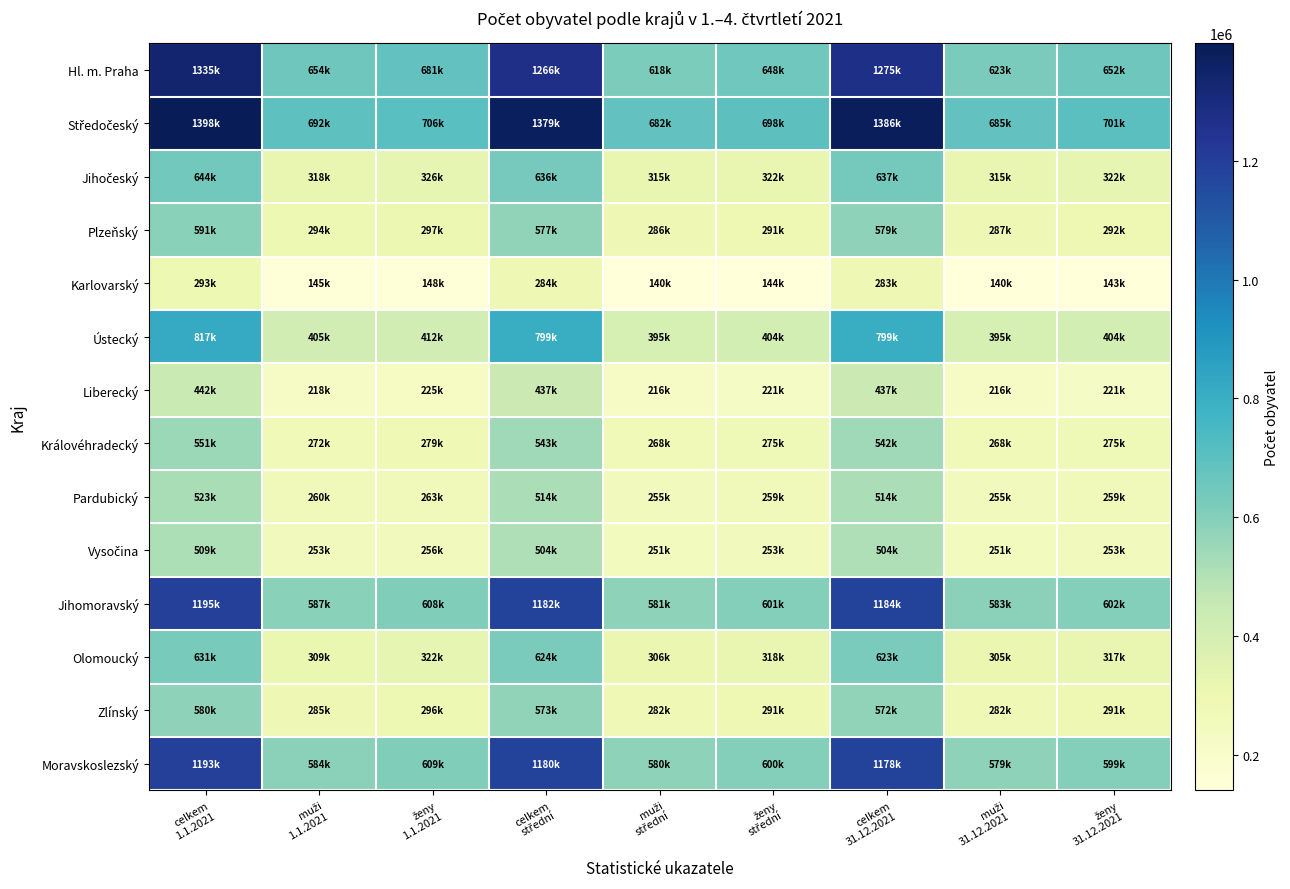

What is the difference between the highest and lowest values at ženy
střední?

554339